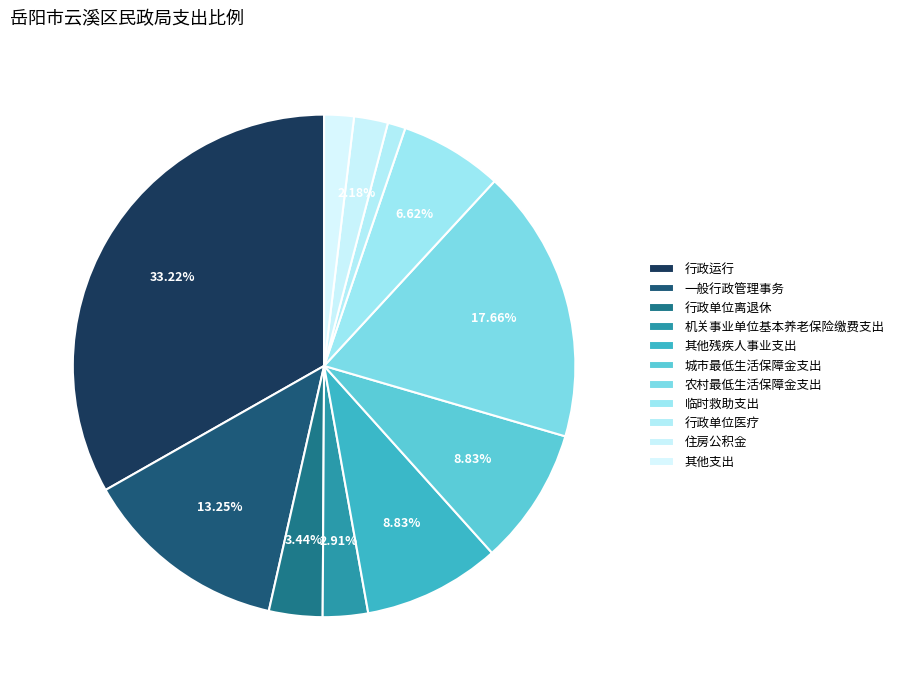

Rank the categories by value from lowest to highest.

行政单位医疗, 其他支出, 住房公积金, 机关事业单位基本养老保险缴费支出, 行政单位离退休, 临时救助支出, 其他残疾人事业支出, 城市最低生活保障金支出, 一般行政管理事务, 农村最低生活保障金支出, 行政运行